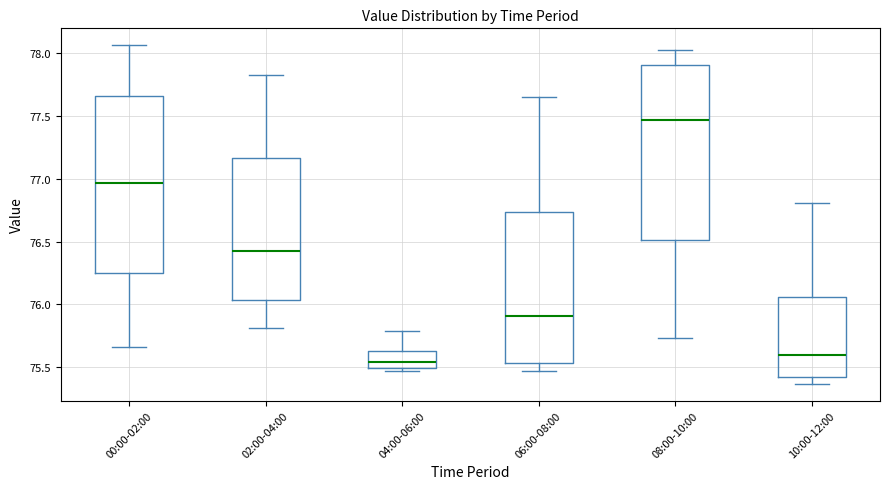

Which box's median line is the lowest?

04:00-06:00